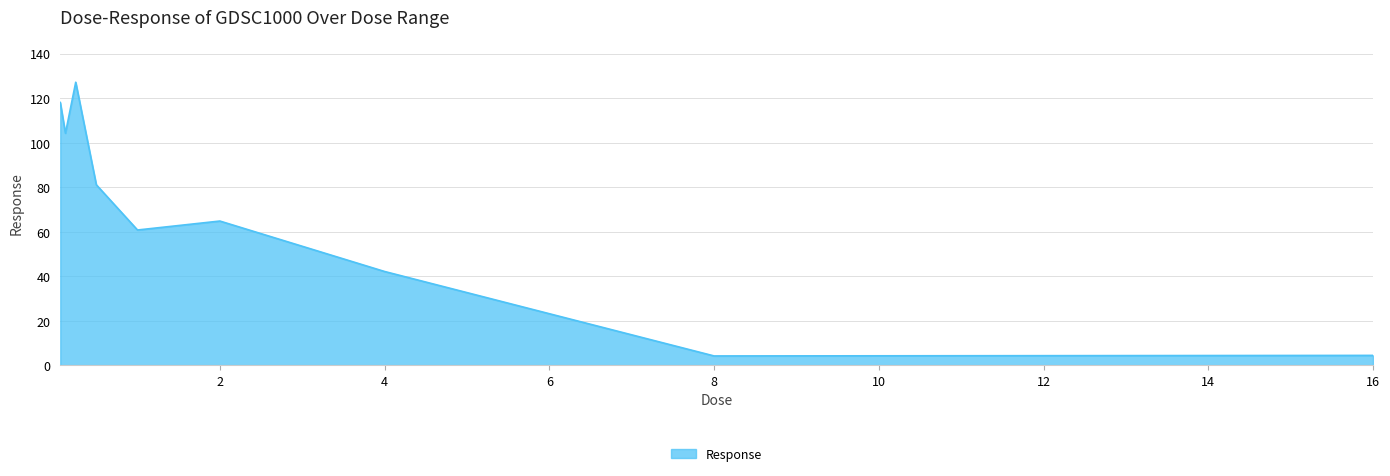

What is the difference between the maximum and minimum values?

123.0